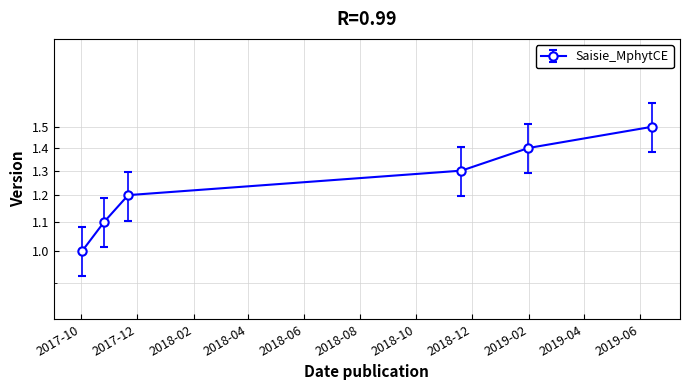

What position from the left is 2018-08?

6